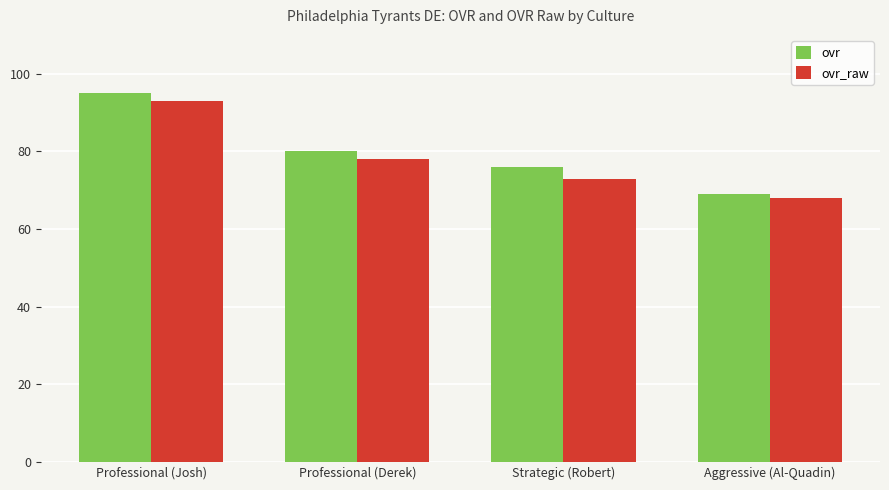

Which category has the highest value in the ovr_raw series?

Professional (Josh)